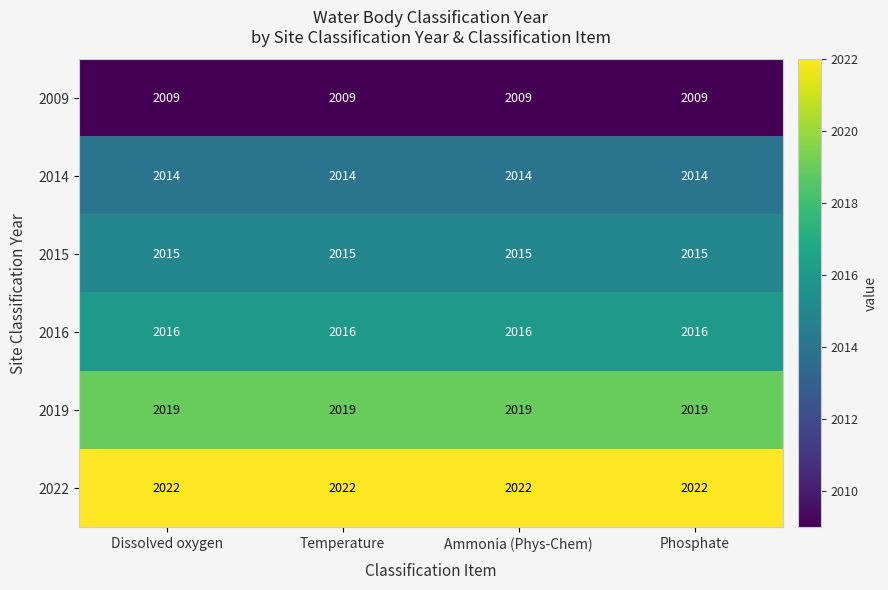

What is the minimum value shown in the chart?

2009